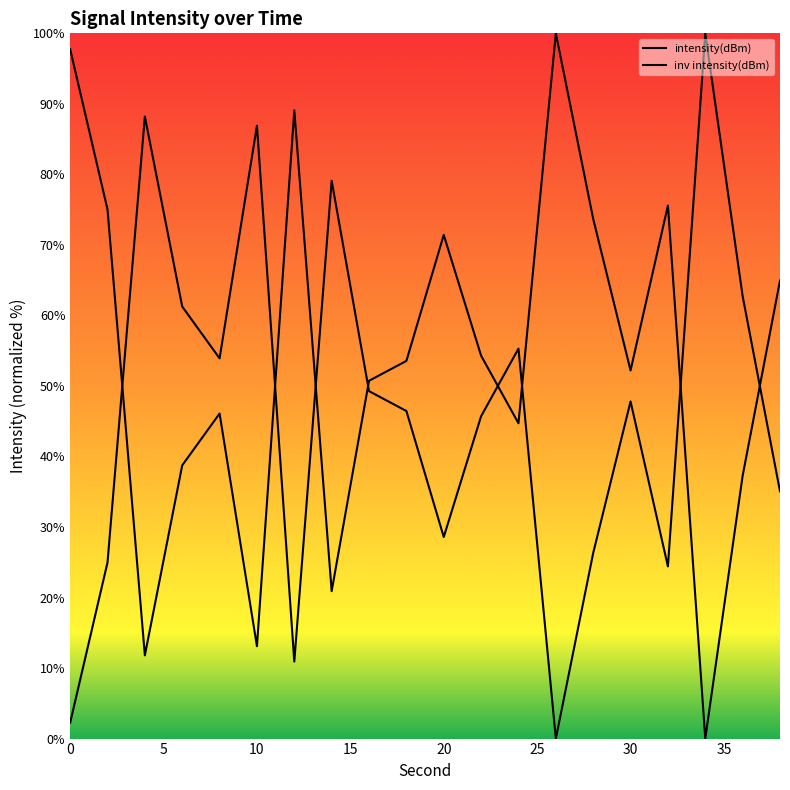

How many lines are shown in the chart?

2